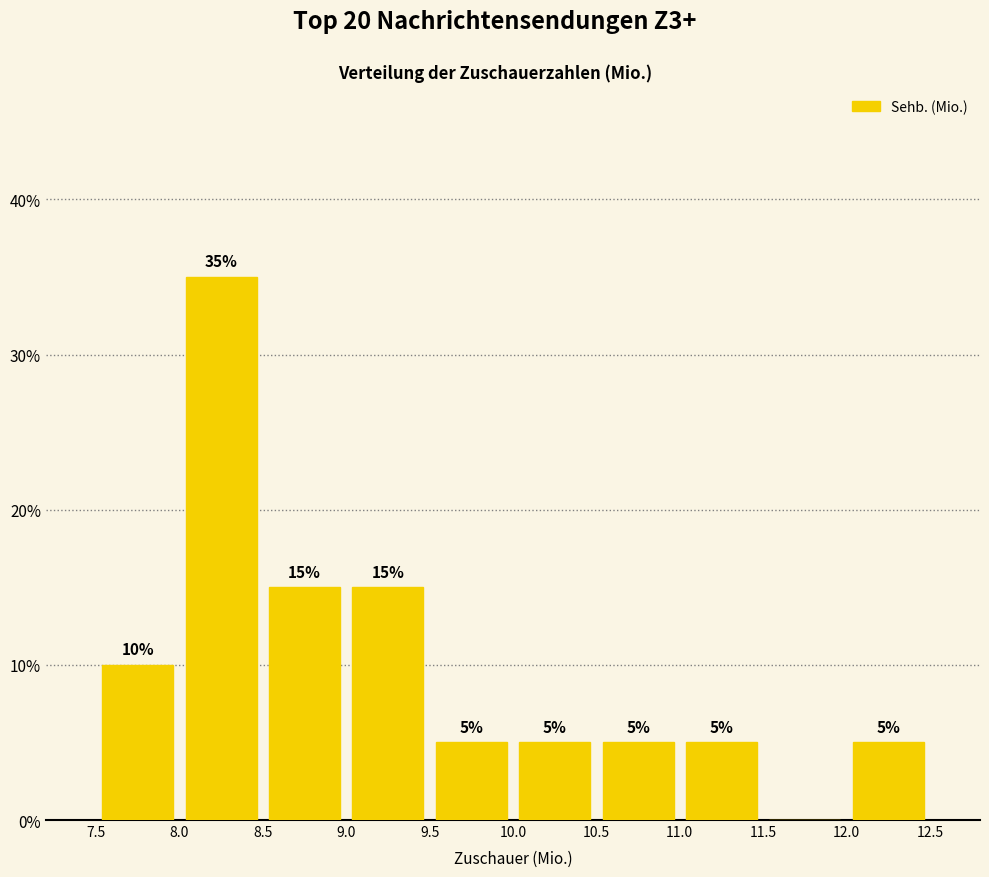

Over which range of the x-axis is the bar tallest?

8.0 to 8.5